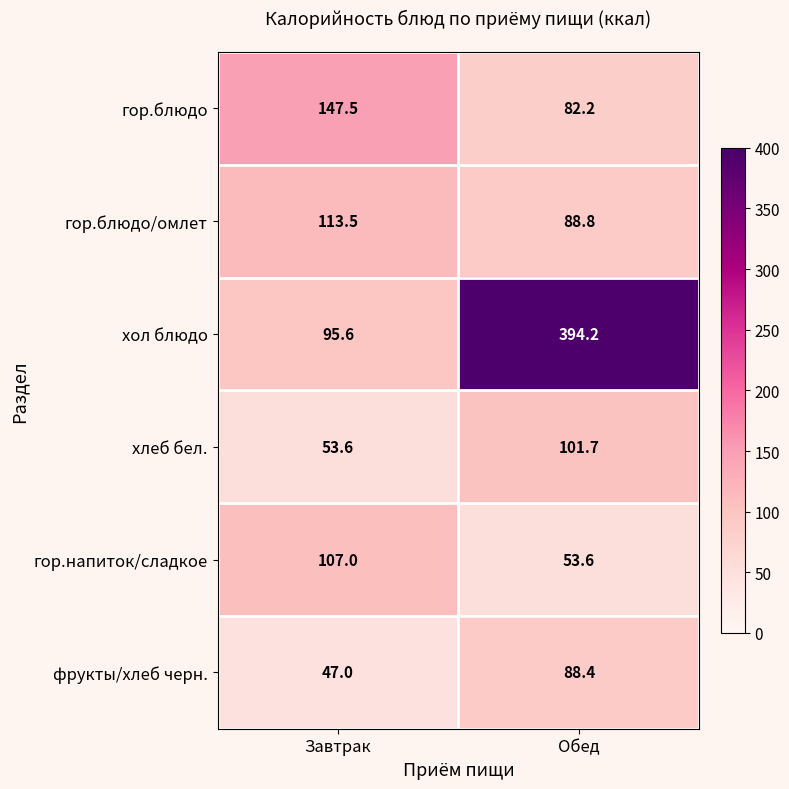

List the series in order of their peak value, lowest first.

фрукты/хлеб черн., хлеб бел., гор.напиток/сладкое, гор.блюдо/омлет, гор.блюдо, хол блюдо